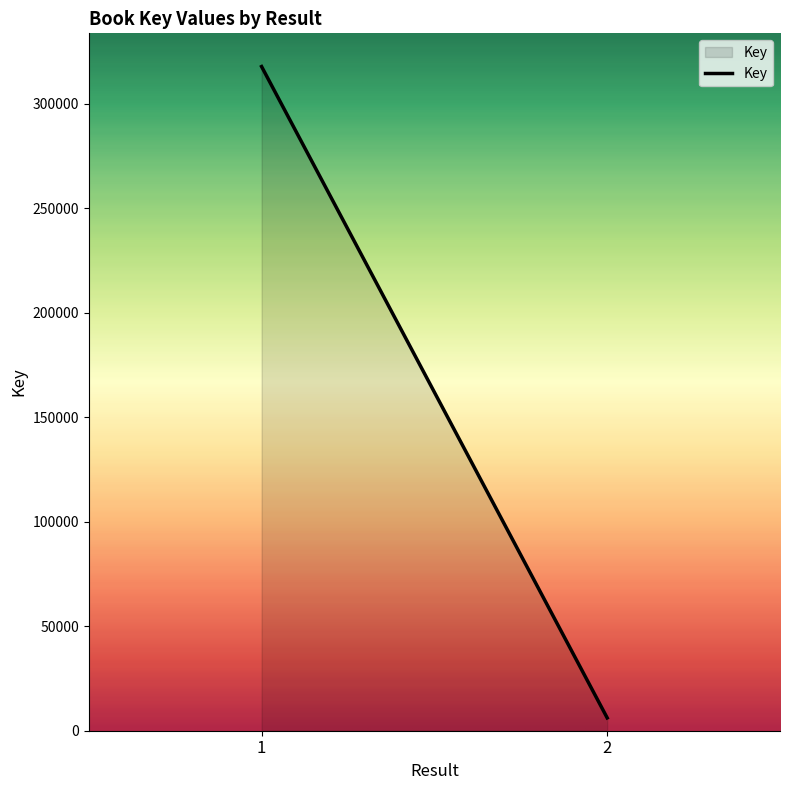

How many categories are shown in the chart?

2